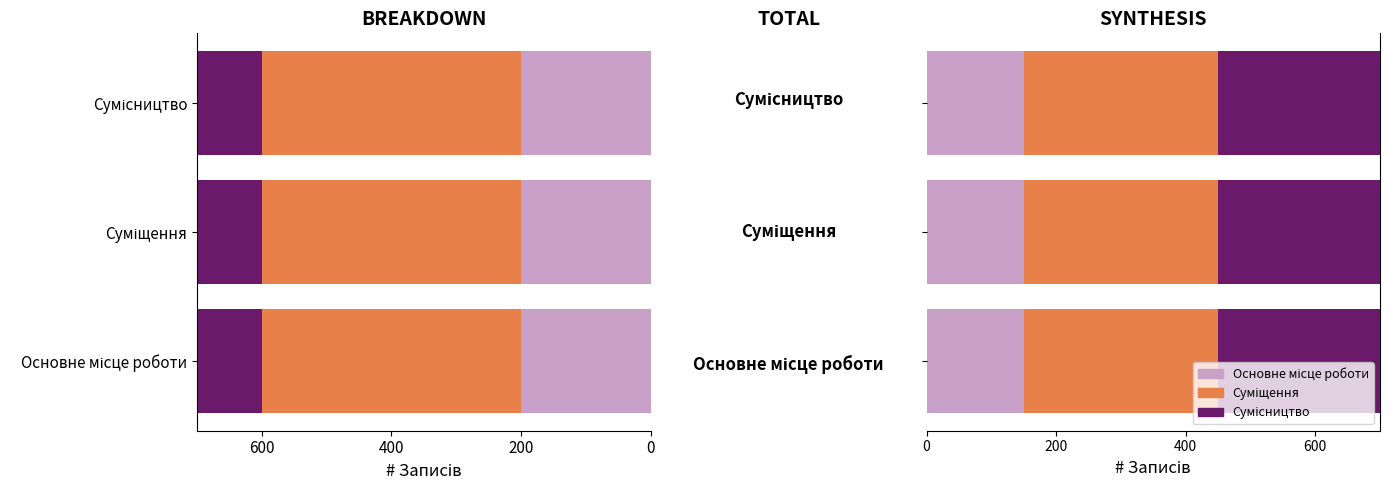

Is it true that the value at Основне місце роботи is 1?

False